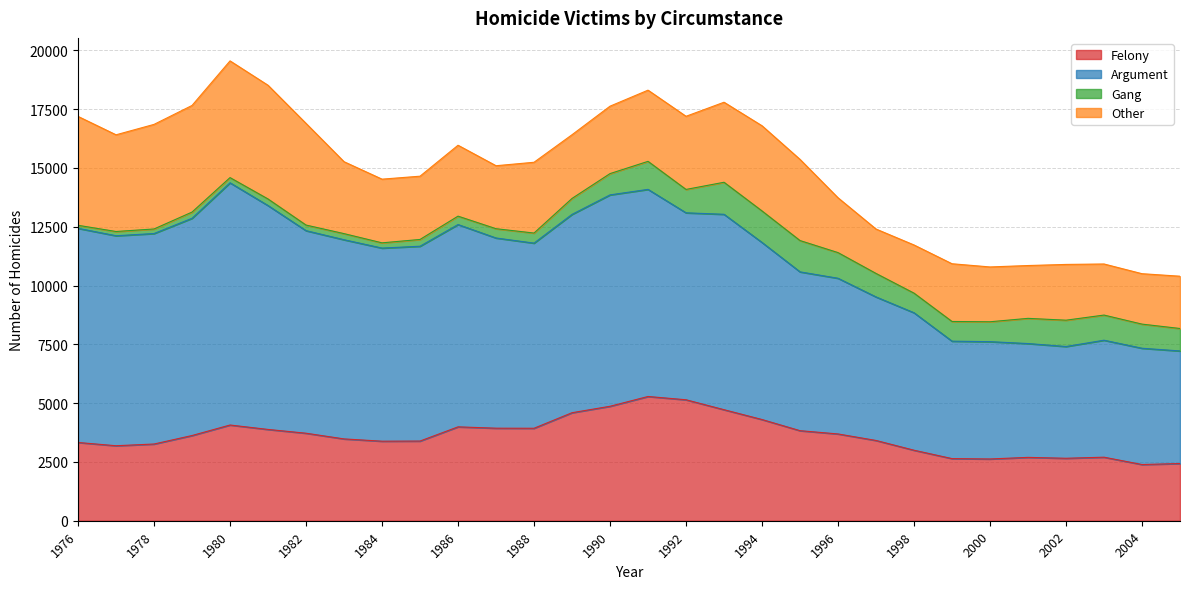

Is it true that Felony equals 4593 at 1989?

True